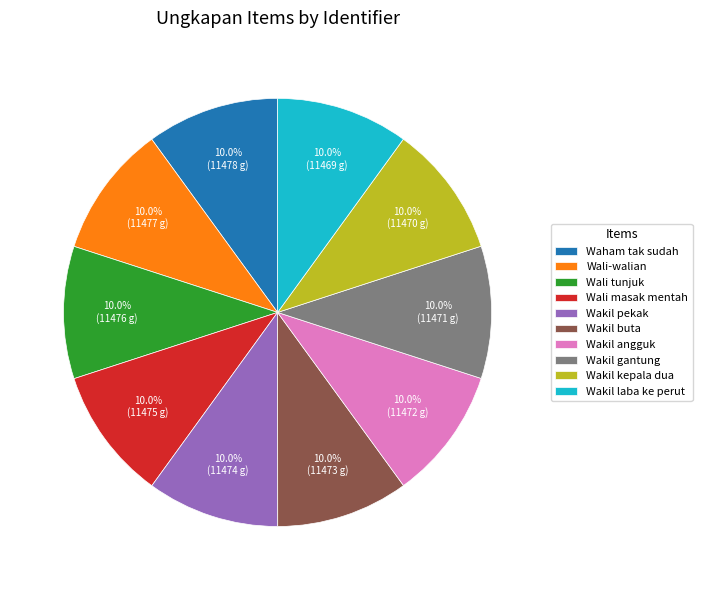

True or false: Wali masak mentah accounts for 10% of the total.

True